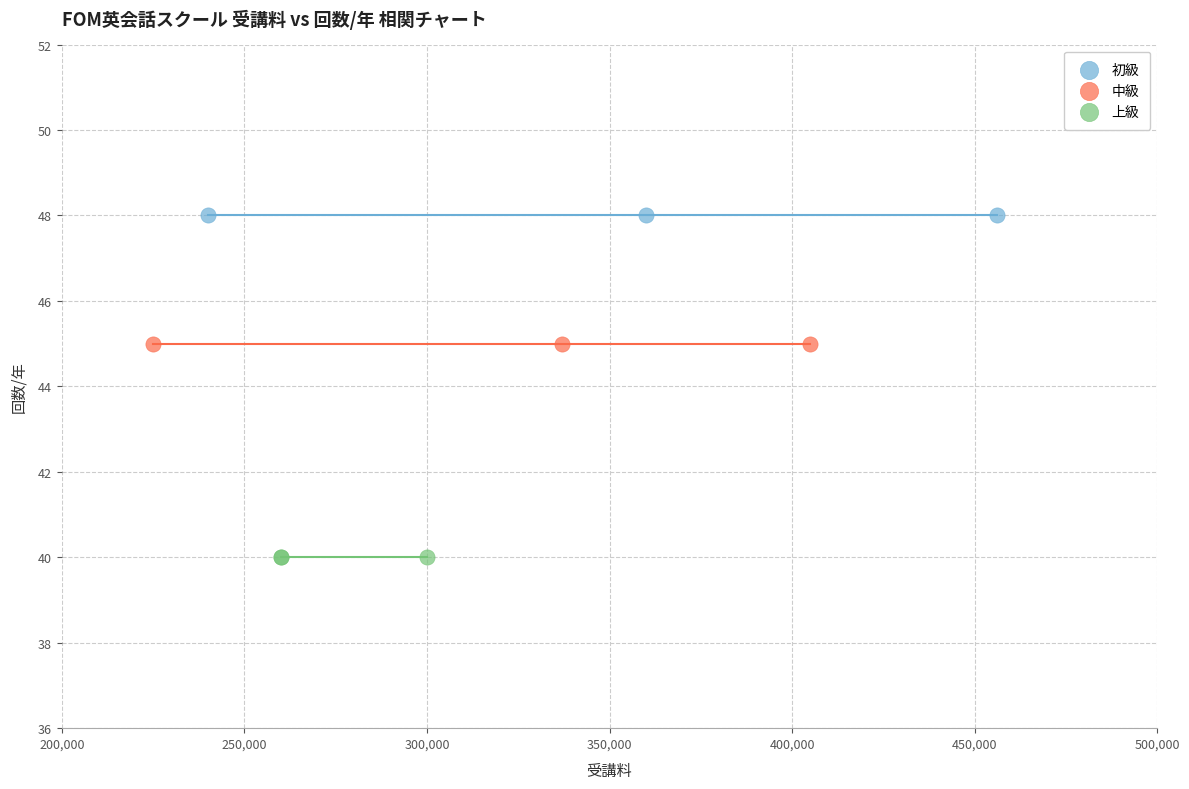

Which series reaches the maximum Y coordinate?

初級